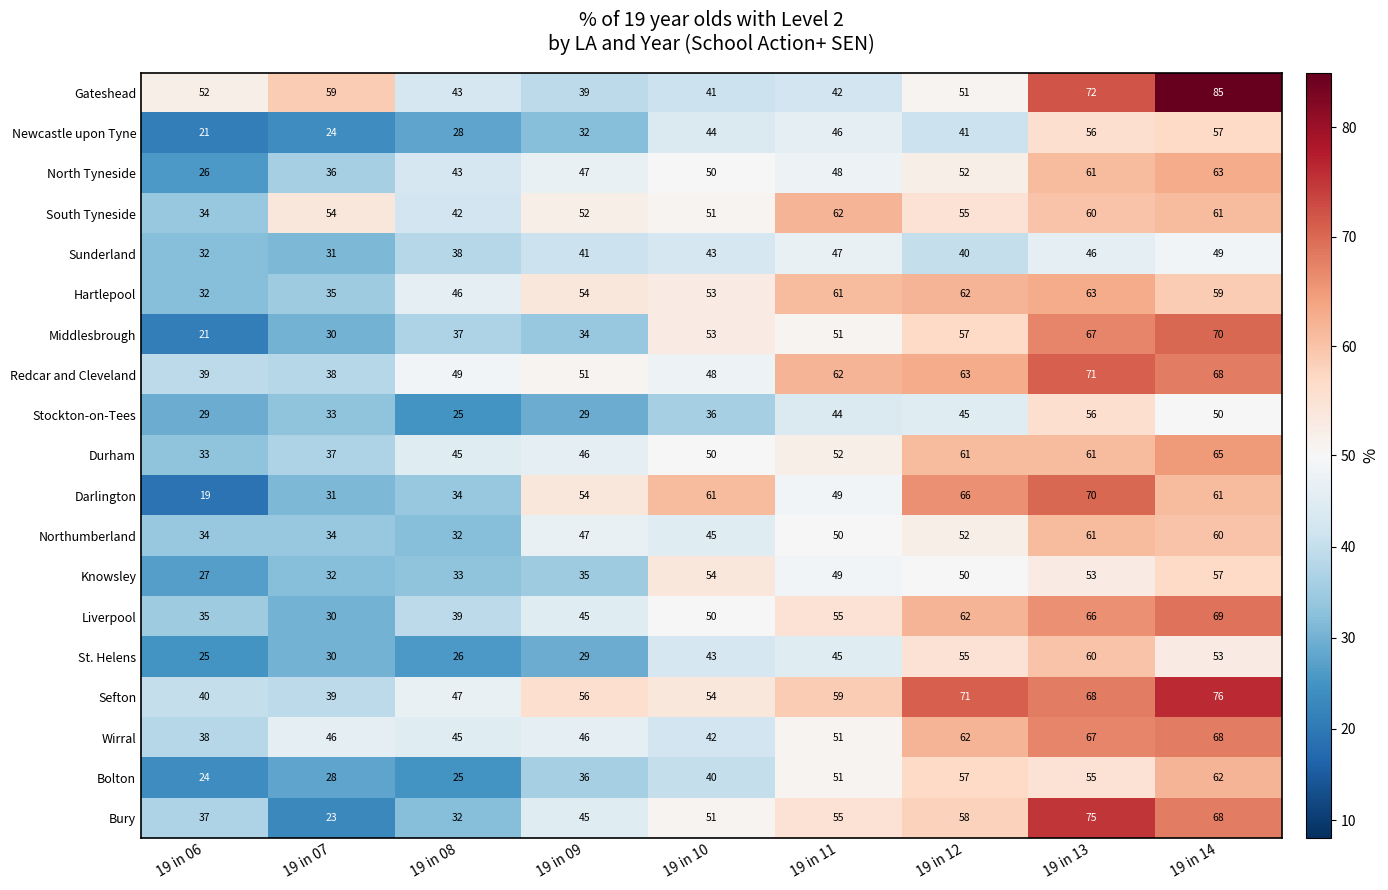

Which series changed the most between 19 in 09 and 19 in 12?

St. Helens